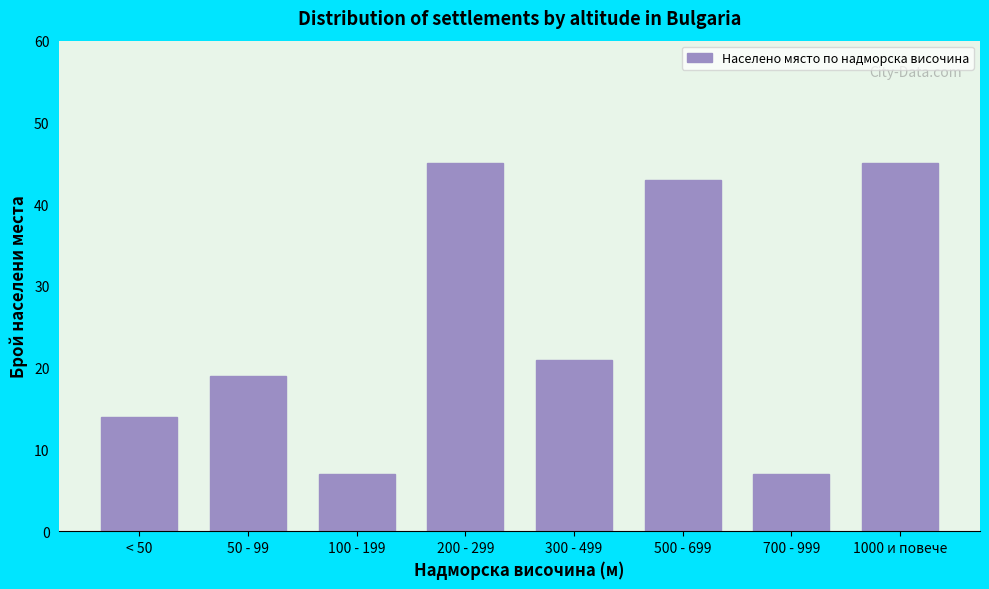

Reading left to right, what are all the values shown in this chart?

< 50=14	50 - 99=19	100 - 199=7	200 - 299=45	300 - 499=21	500 - 699=43	700 - 999=7	1000 и повече=45